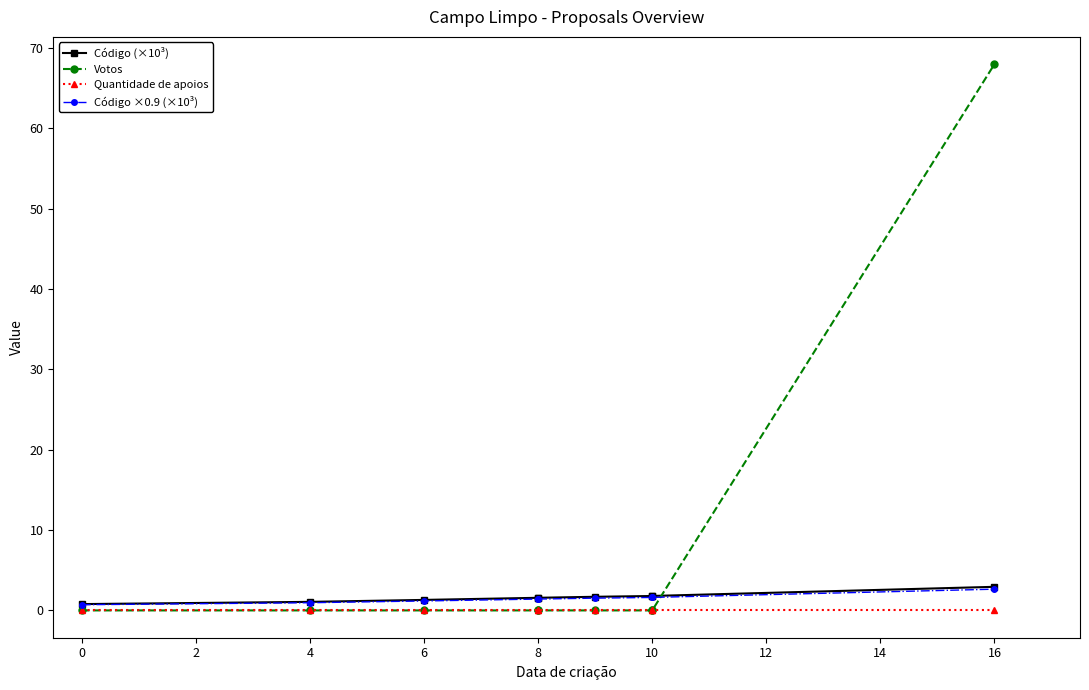

Reading left to right, what are all the values shown in this chart?

Código (×10³): 0.8	1.1	1.3	1.6	1.6	1.7	1.8	1.8	2.9
Votos: 0.0	0.0	0.0	0.0	0.0	0.0	0.0	0.0	68.0
Quantidade de apoios: 0.0	0.0	0.0	0.0	0.0	0.0	0.0	0.0	0.0
Código ×0.9 (×10³): 0.7	1.0	1.2	1.4	1.4	1.5	1.6	1.6	2.6